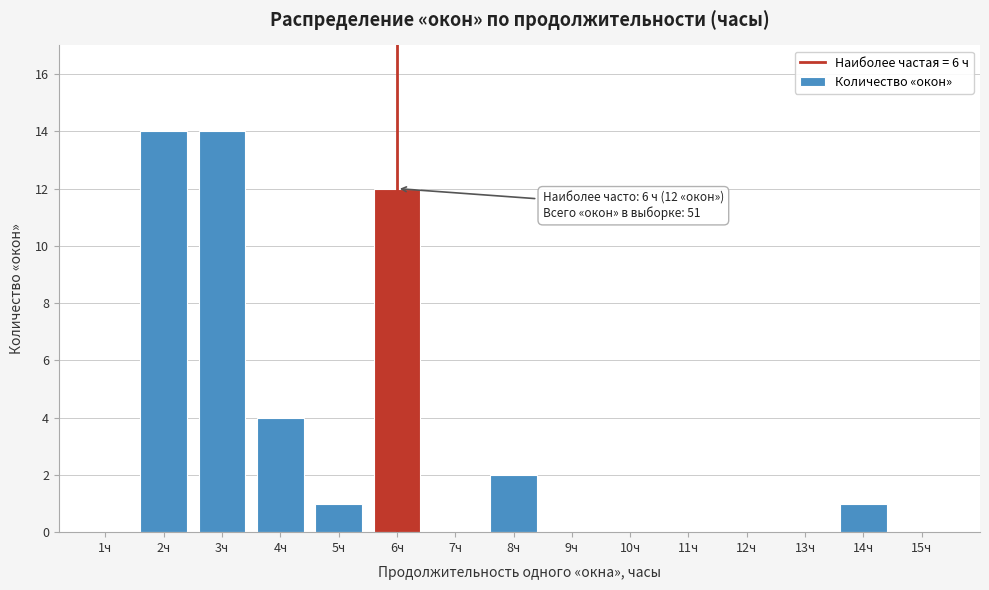

Reading left to right, transcribe all the data shown in this chart.

1ч=0	2ч=14	3ч=14	4ч=4	5ч=1	6ч=12	7ч=0	8ч=2	9ч=0	10ч=0	11ч=0	12ч=0	13ч=0	14ч=1	15ч=0